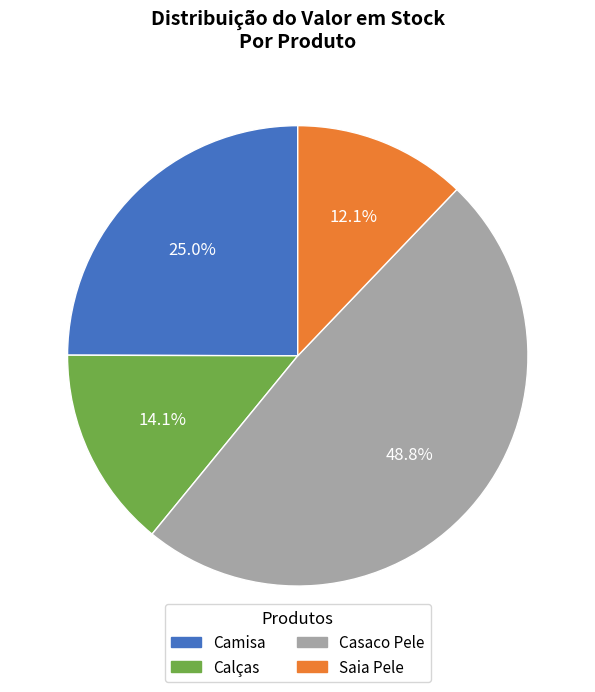

Count the number of slices in the pie.

4